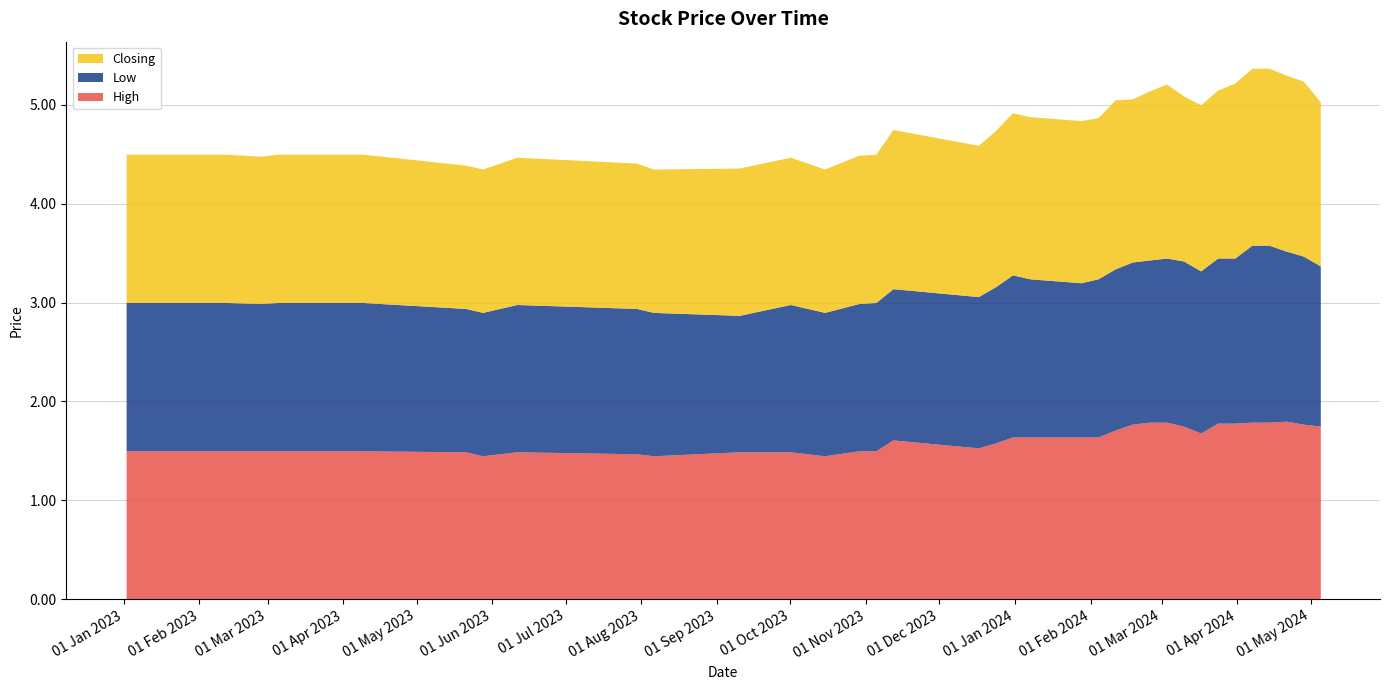

True or false: Closing has a value of 1.7 at 10/03/2024.

True